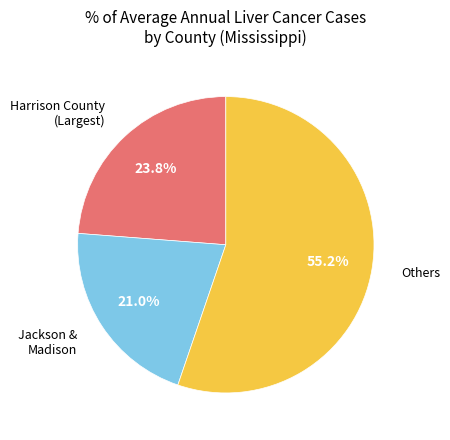

Is there a majority slice in this chart?

Yes